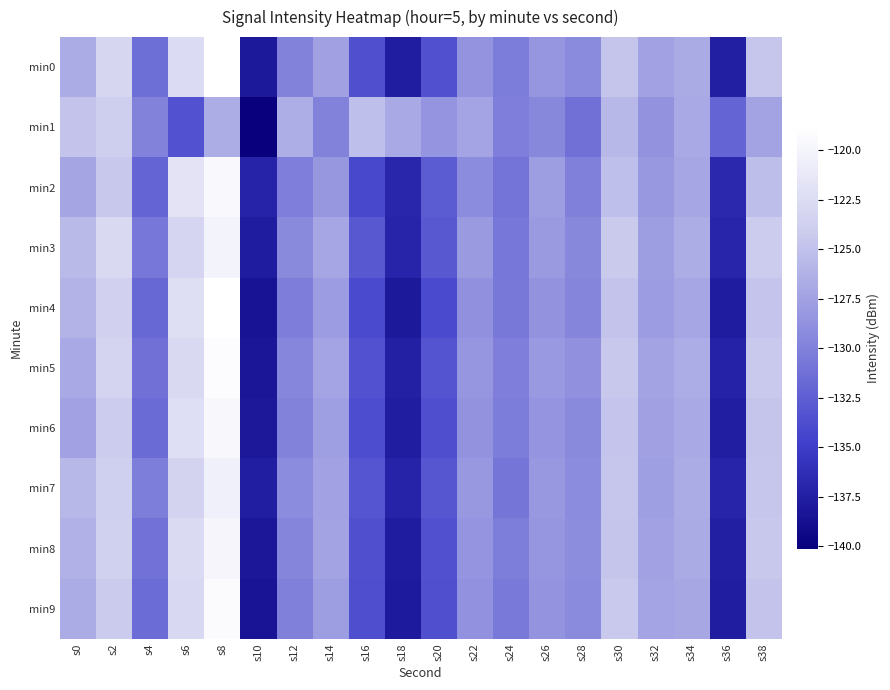

Which series has the largest range (max minus min)?

min4